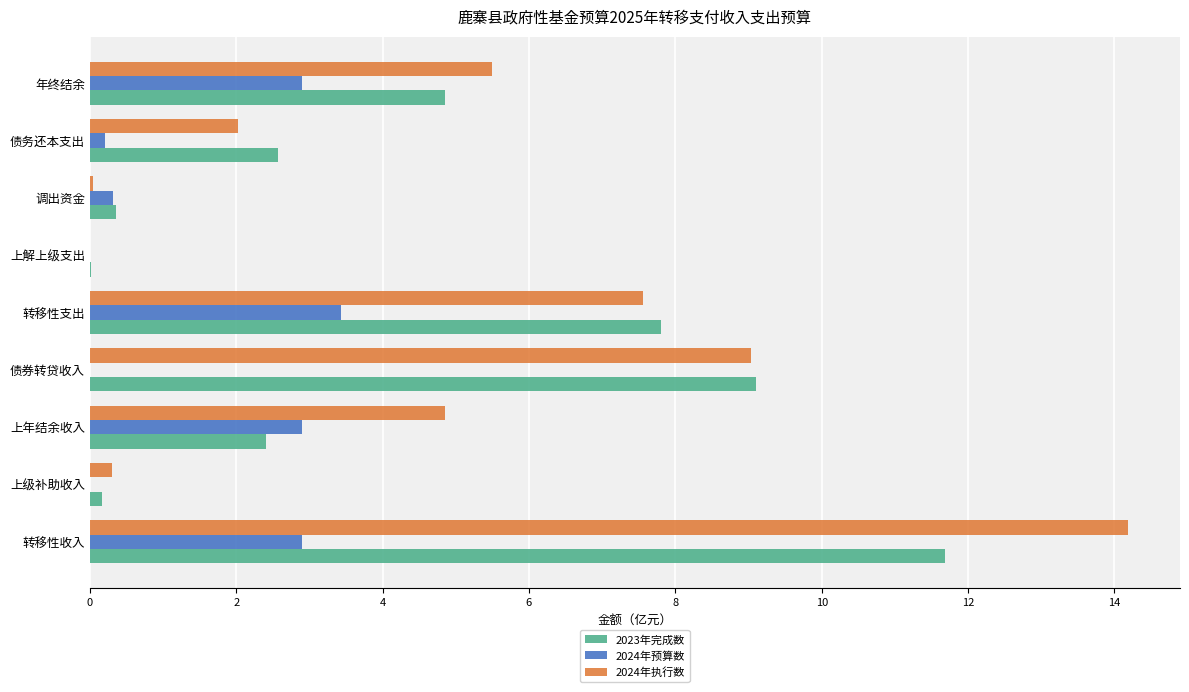

Read the 2023年完成数 value at 转移性支出.

7.8